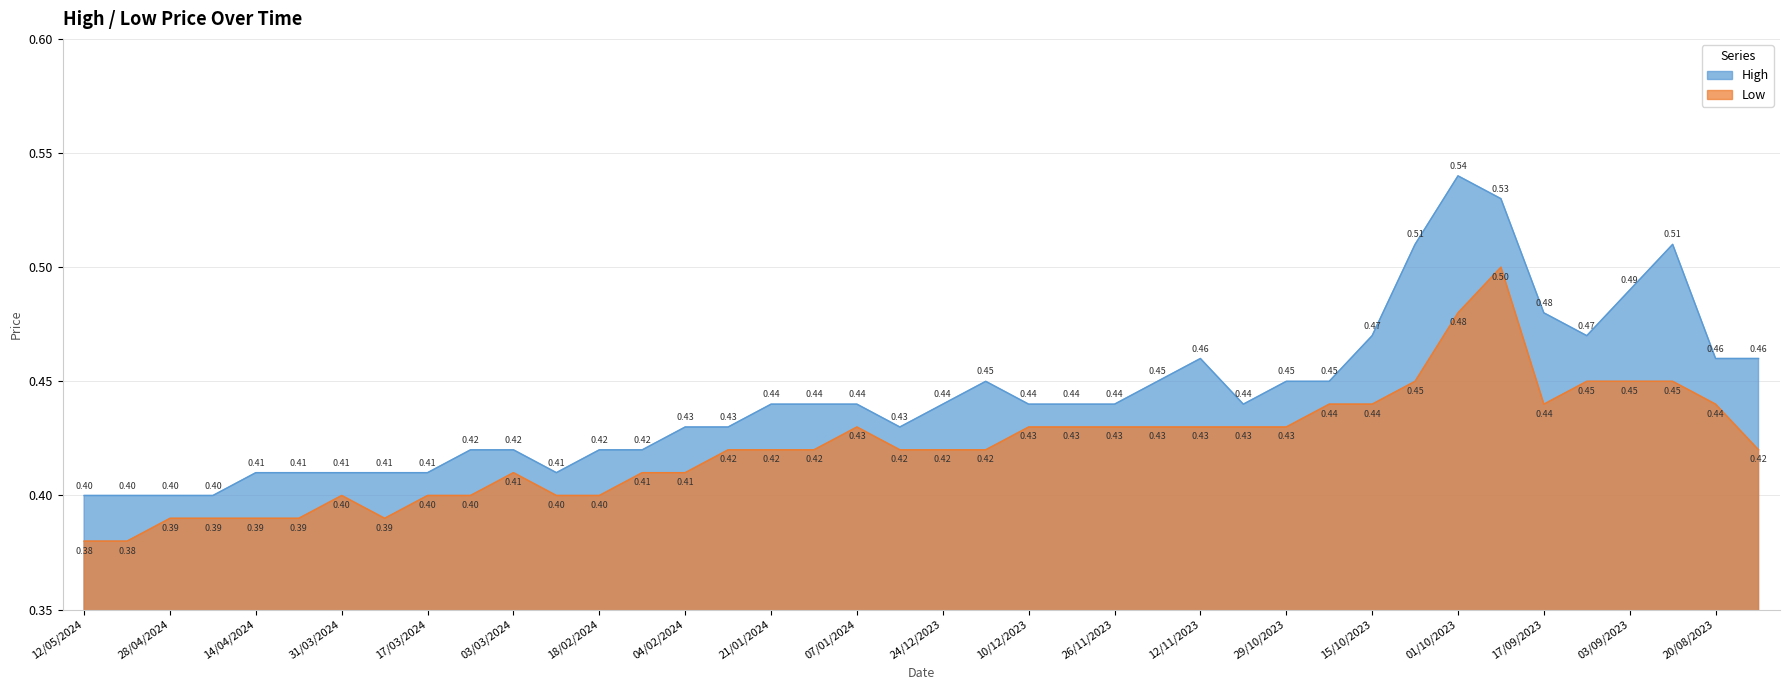

True or false: Low and High cross at least once.

False